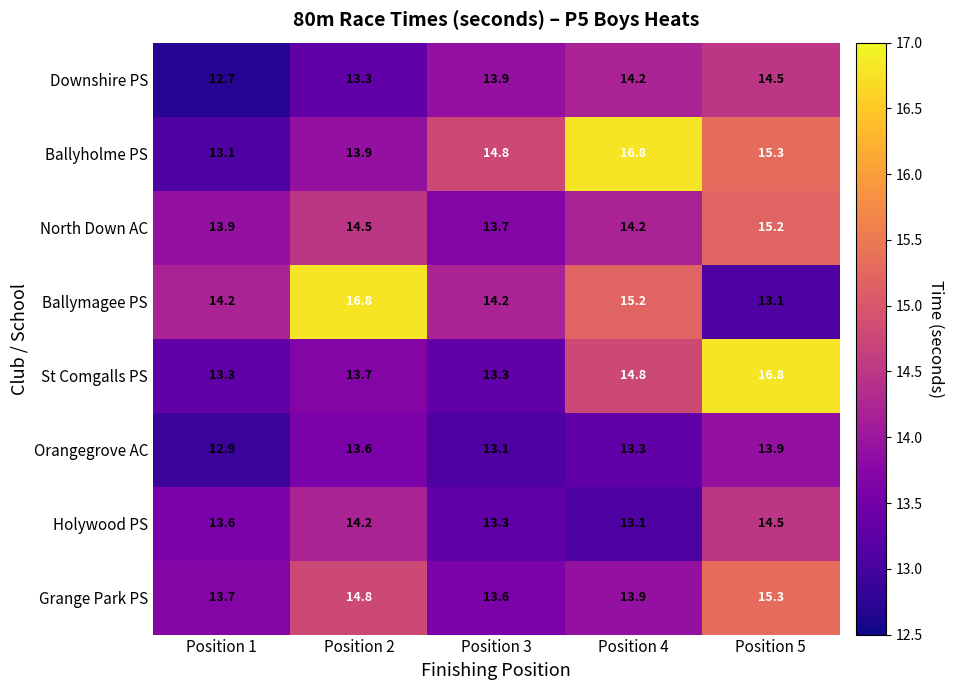

True or false: Grange Park PS has a value of 14.8 at Position 2.

True